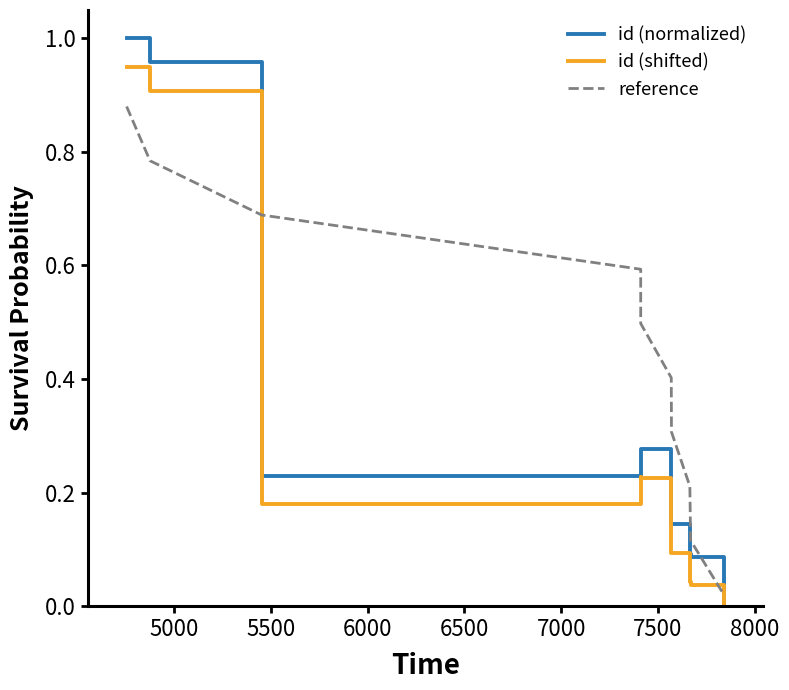

Rank the series by their maximum value, from lowest to highest.

reference, id (shifted), id (normalized)